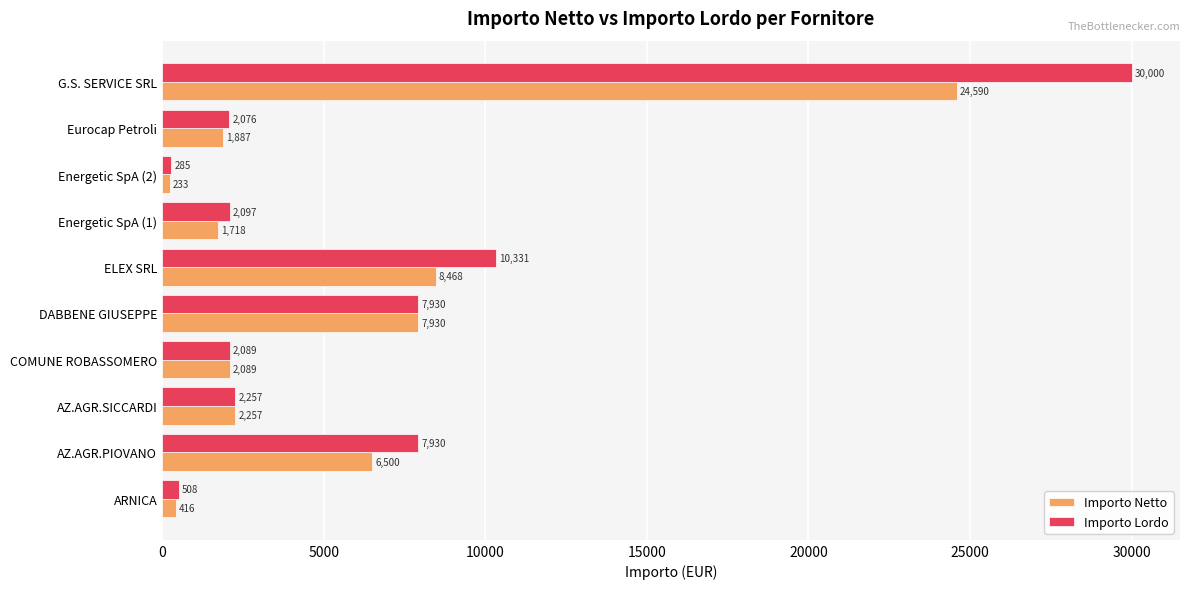

Is it true that Importo Netto equals 5496.5 at DABBENE GIUSEPPE?

False